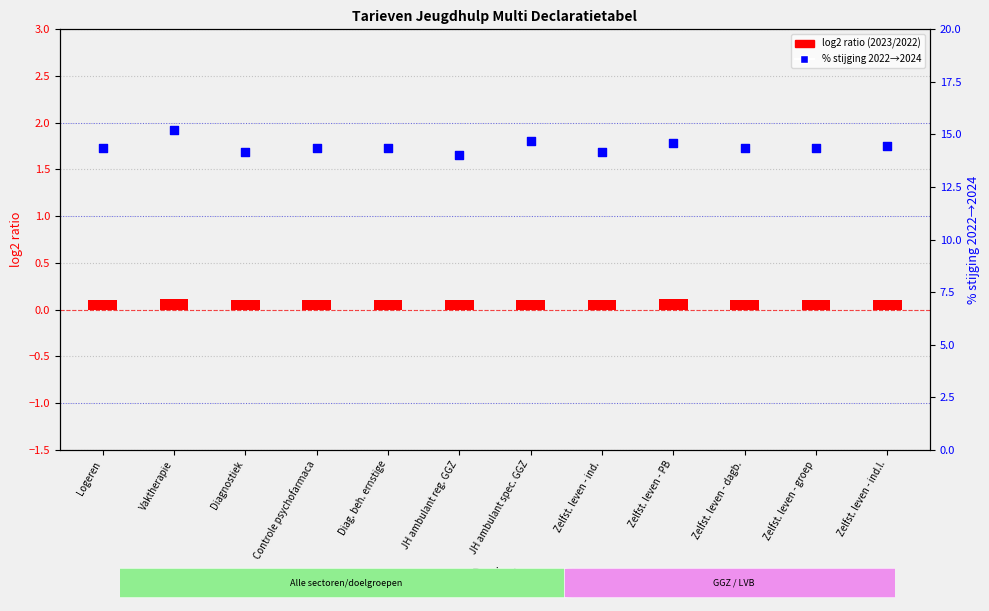

Which series has the largest total across all categories?

% stijging 2022→2024